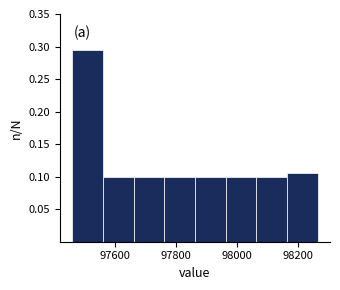

How tall is the bar that spans 97760 to 97860 on the x-axis? Neither the bar edges nor the heights are printed on the chart, so give them approximately, as read against the axes.

0.100